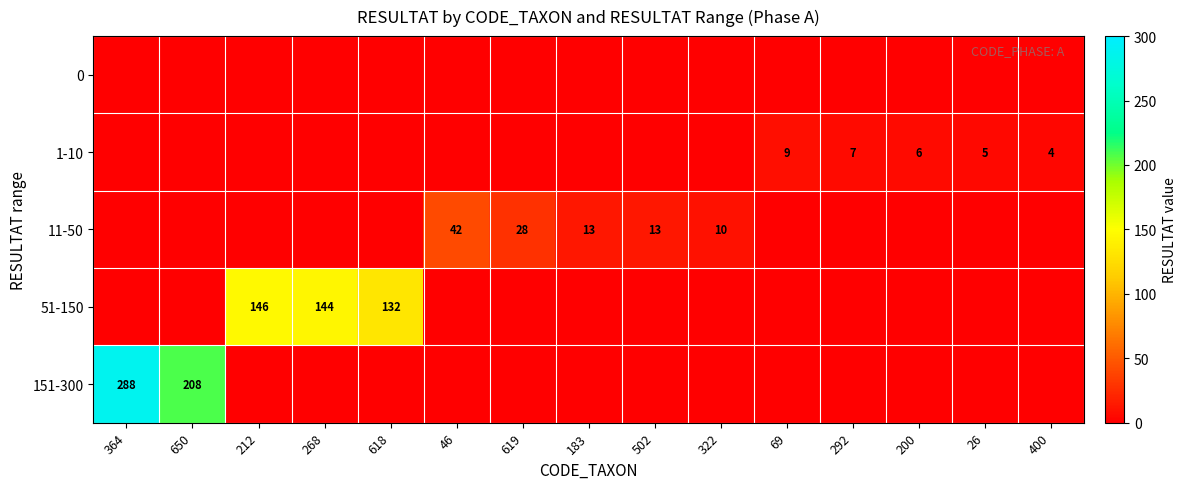

What is the sum of the 11-50 values at 619 and 502?

41